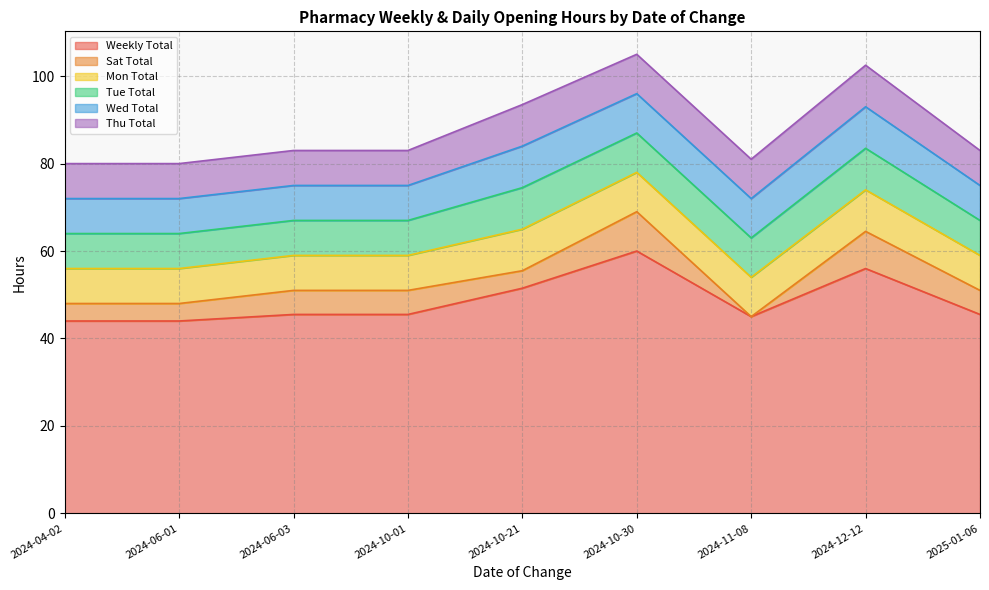

In Weekly Total, how many points are higher than both neighbors (excluding endpoints)?

2